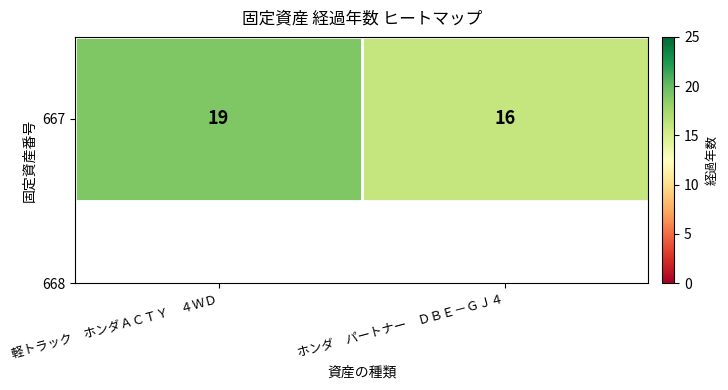

List the labels in order of value, smallest first.

ホンダ　パートナー　ＤＢＥ－ＧＪ４, 軽トラック　ホンダＡＣＴＹ　４ＷＤ